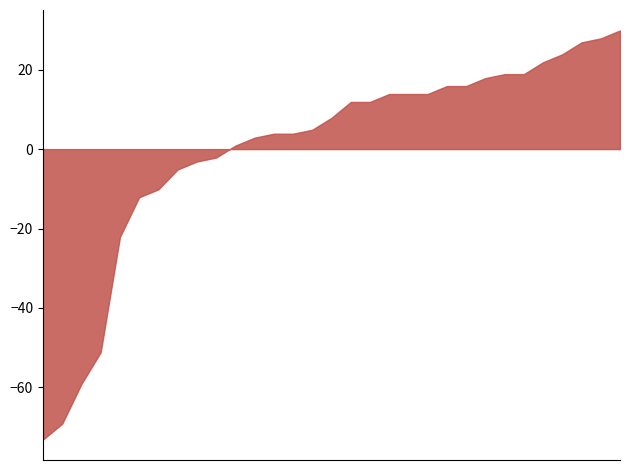

What is the average value?

0.0